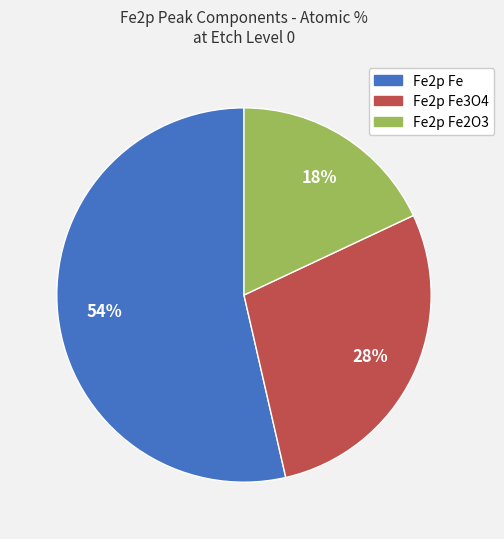

To the nearest percent, what is the difference between the largest and smallest slice percentages?

36%